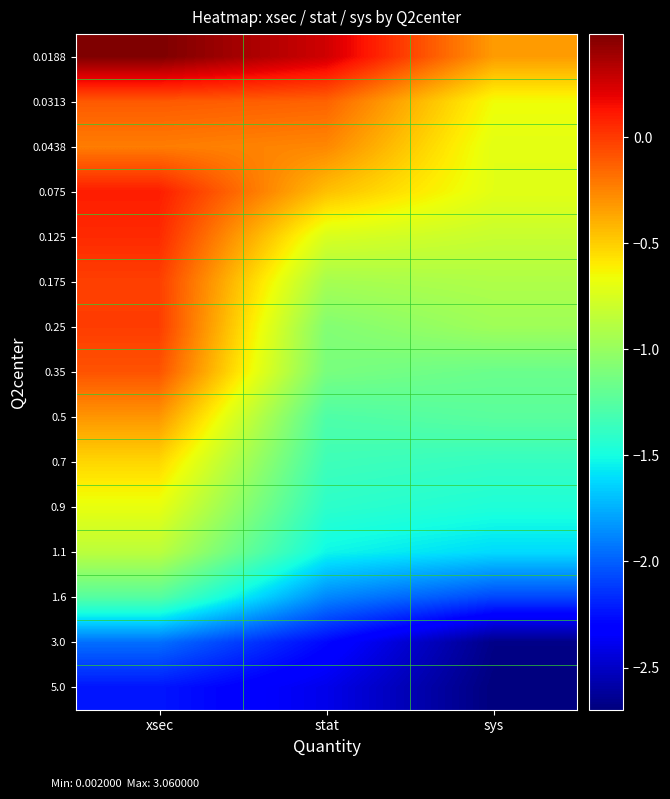

Between xsec and stat, which is larger?

xsec